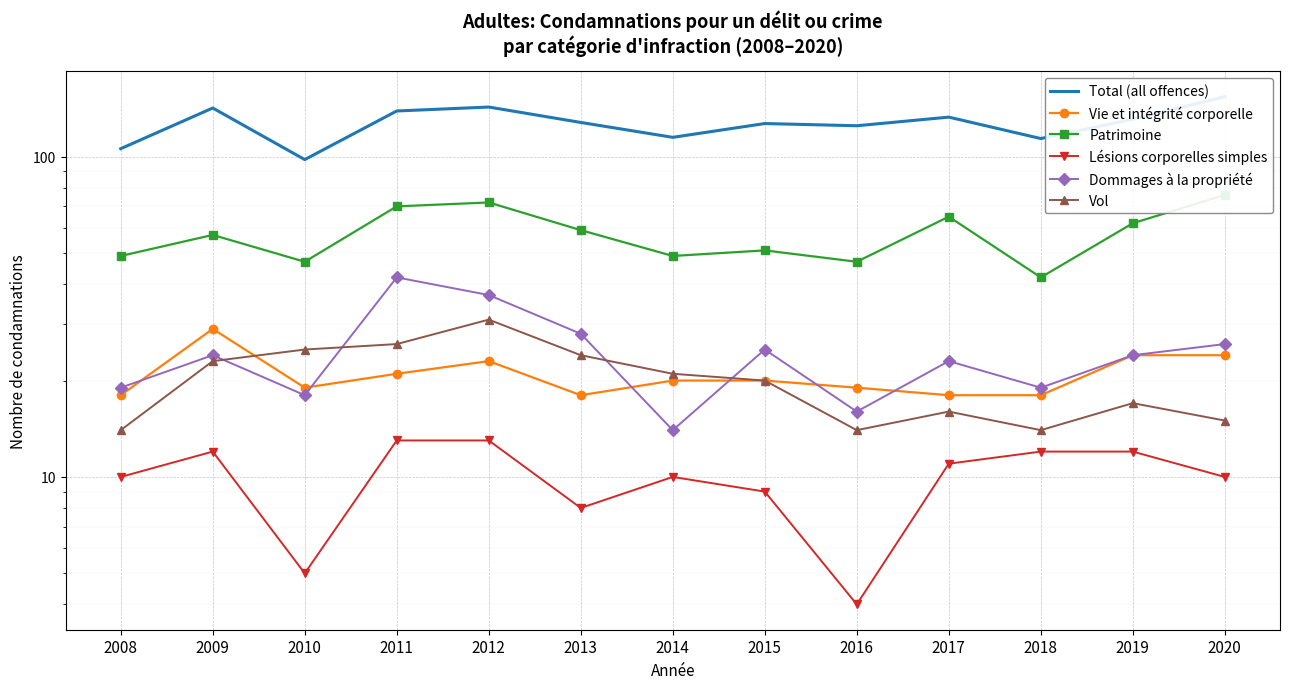

What is the minimum value for Dommages à la propriété?

14